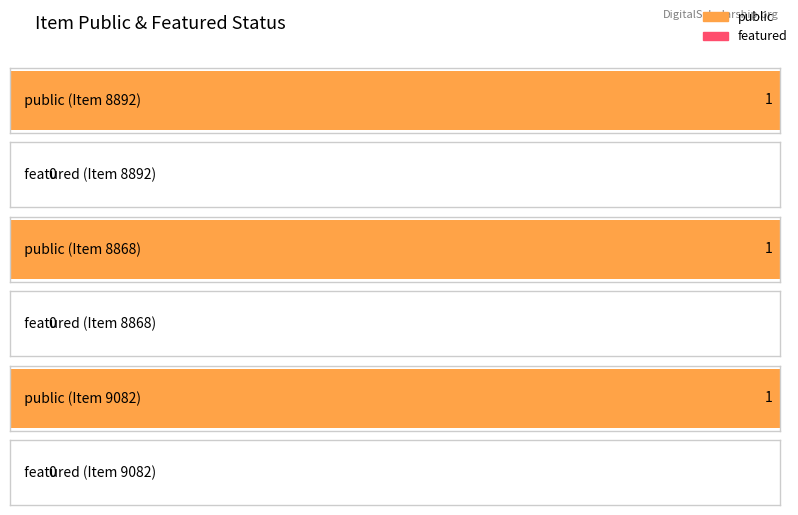

Reading left to right, what are all the values shown in this chart?

public: 1	1	1
featured: 0	0	0